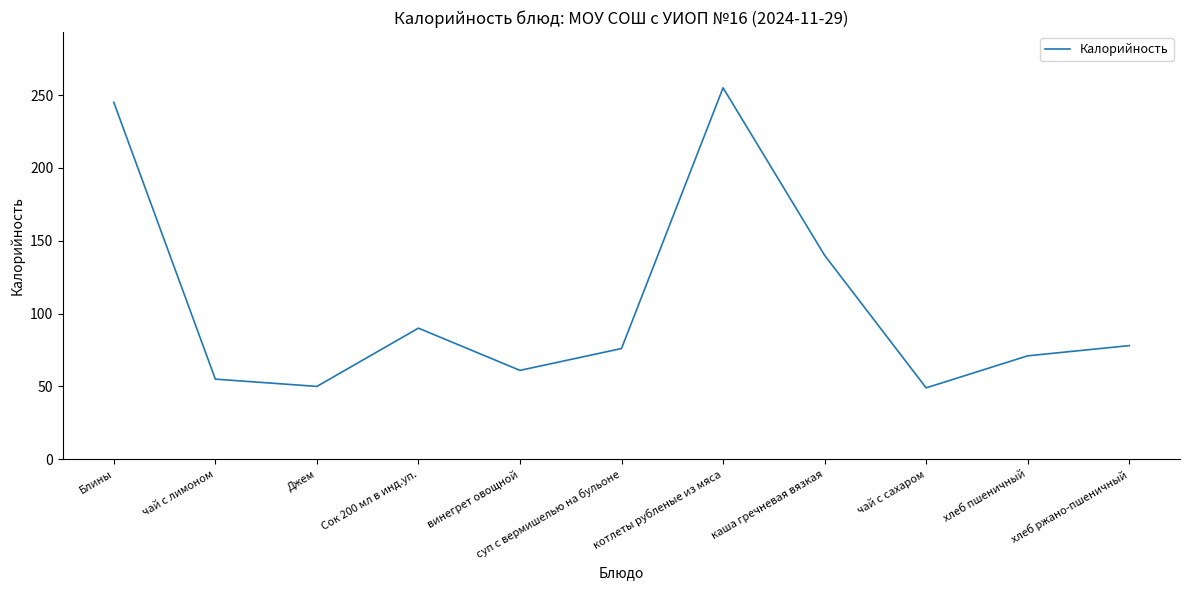

What is the change in value from Блины to каша гречневая вязкая?

-105